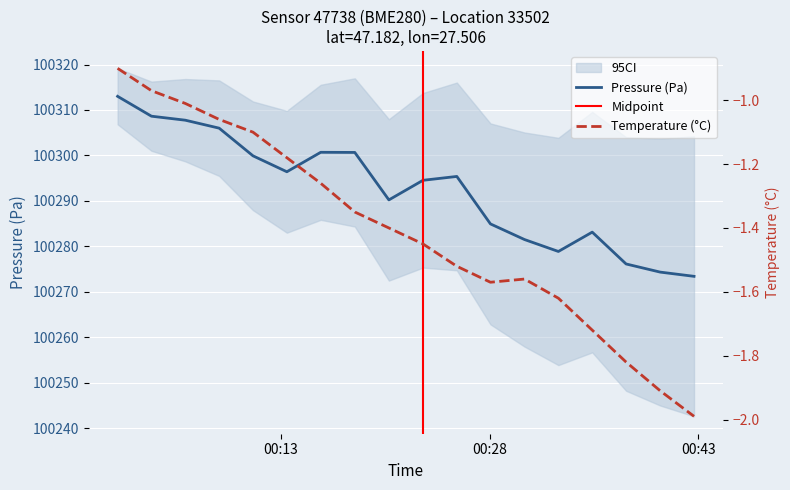

Does the chart display data point markers on the line(s)?

No